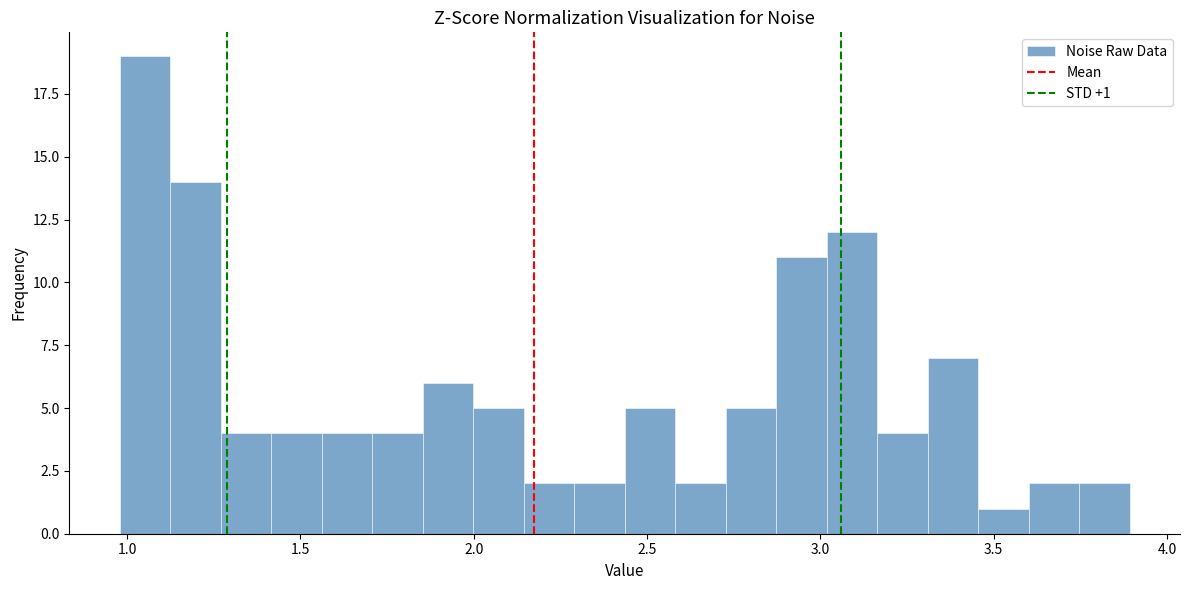

Read against the x-axis, roughly where is the centre of the tallest bar?

1.05